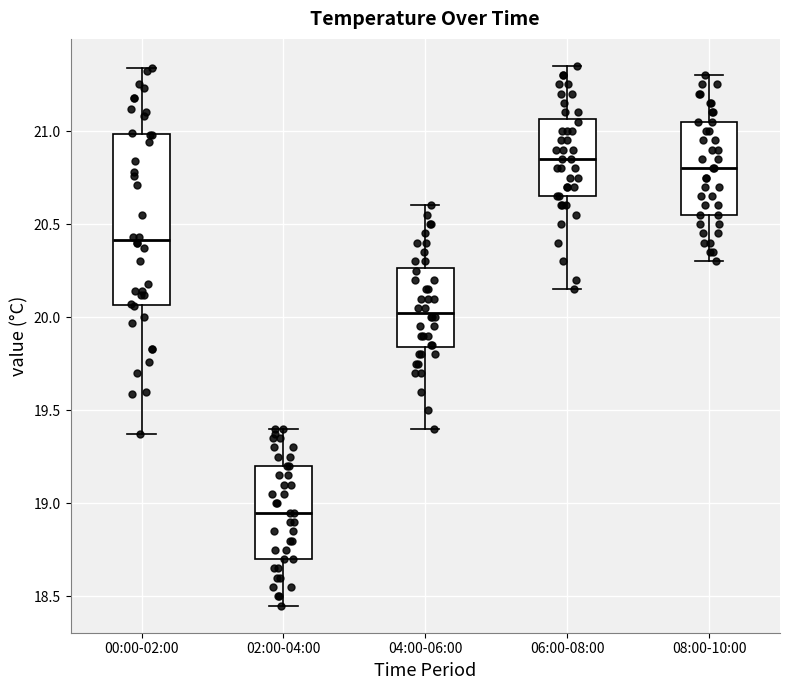

Which box has the lowest median line?

02:00-04:00